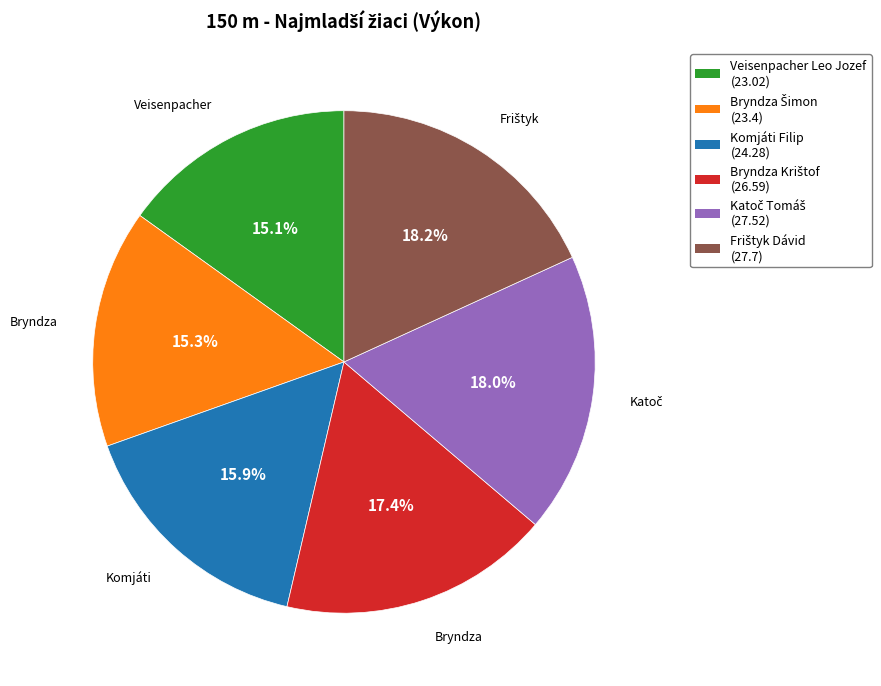

Does any single category account for the majority?

No